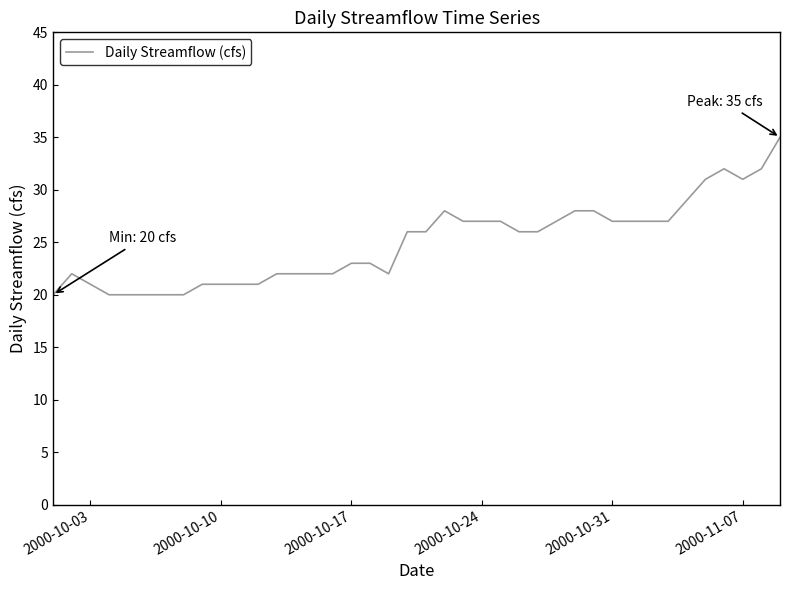

What is the average value?

25